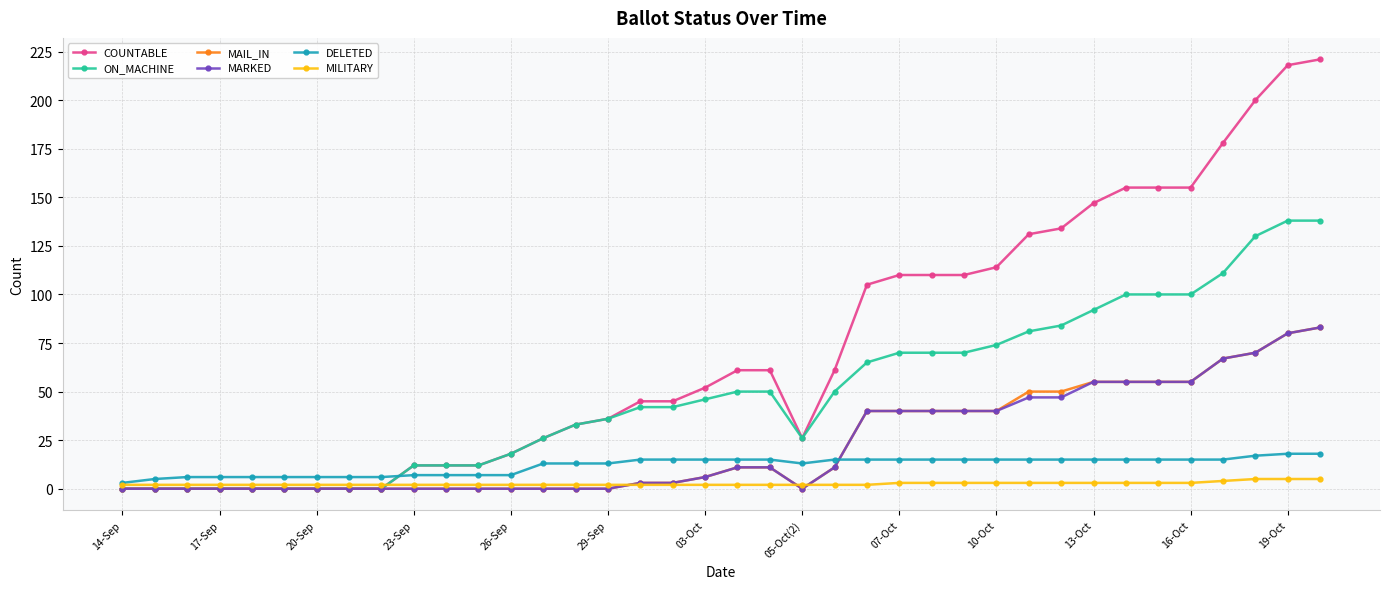

At how many categories does at least one series exceed 173?

4